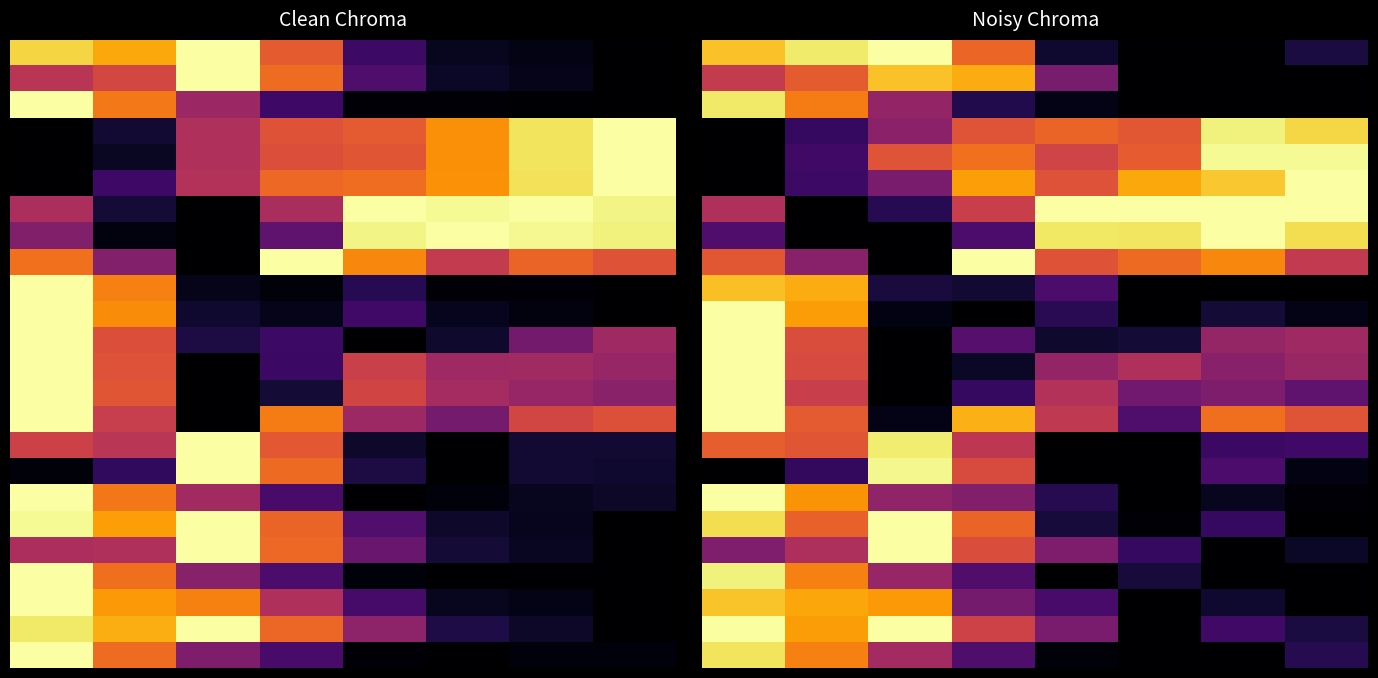

At which category does the chart reach its minimum across all series?

5